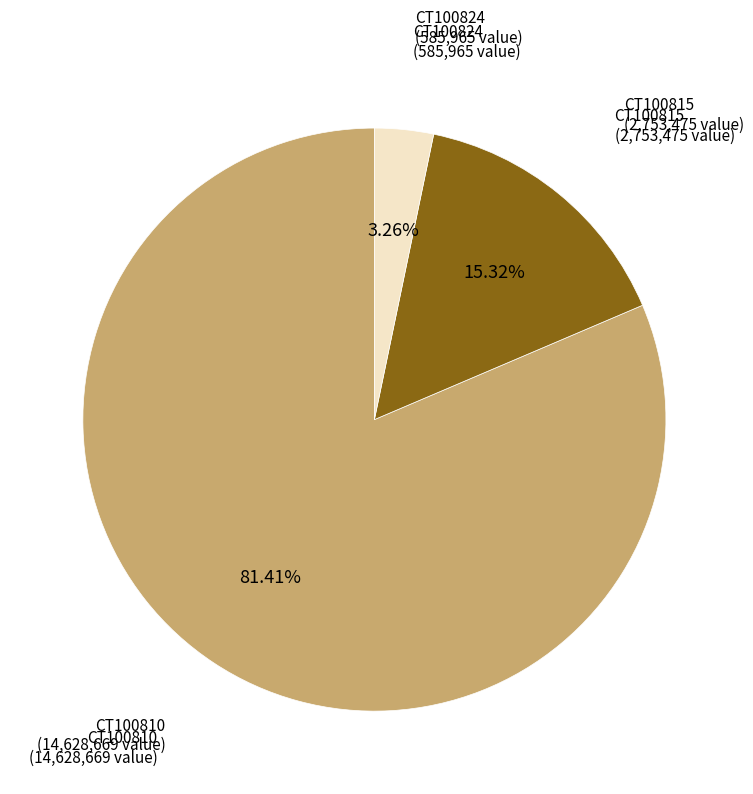

Is there any slice that represents more than half of the pie?

Yes